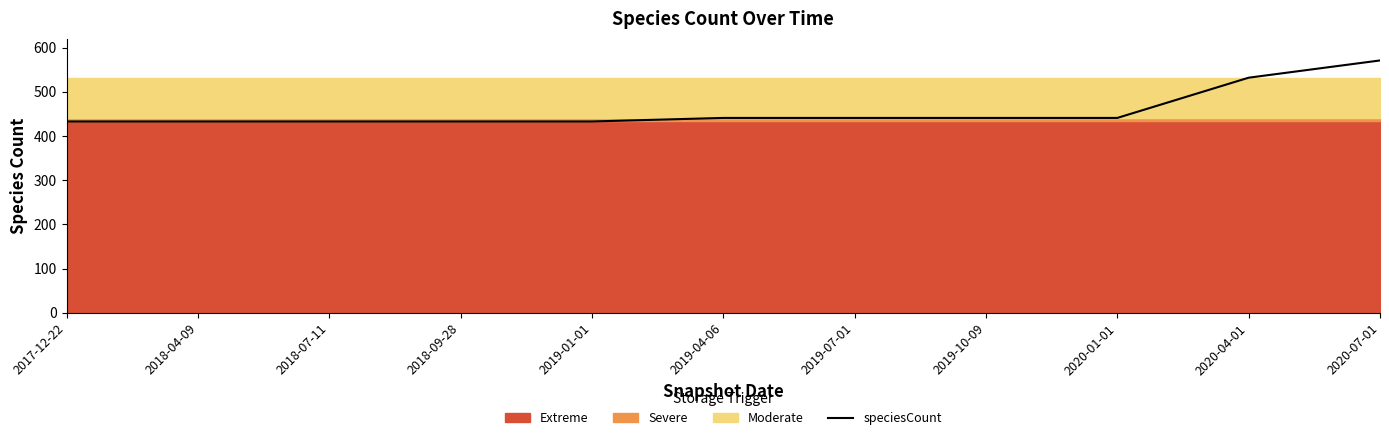

Reading left to right, what are all the values shown in this chart?

433	433	433	433	433	441	441	441	441	532	571